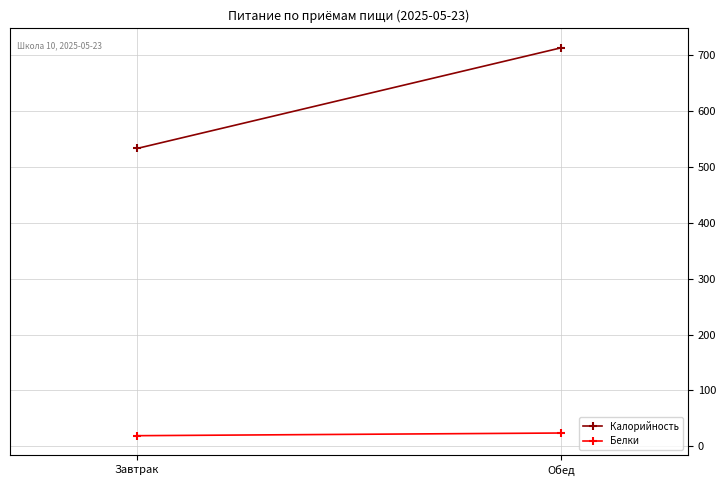

Is the value of Калорийность at Обед greater than the value of Белки at Завтрак?

Yes